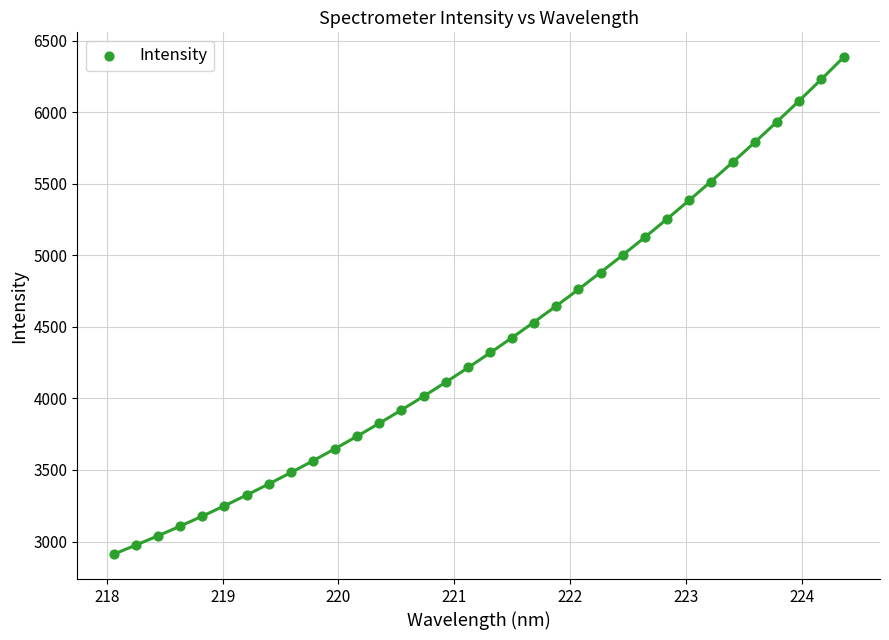

What is the range of Y values (max minus min)?

3474.0